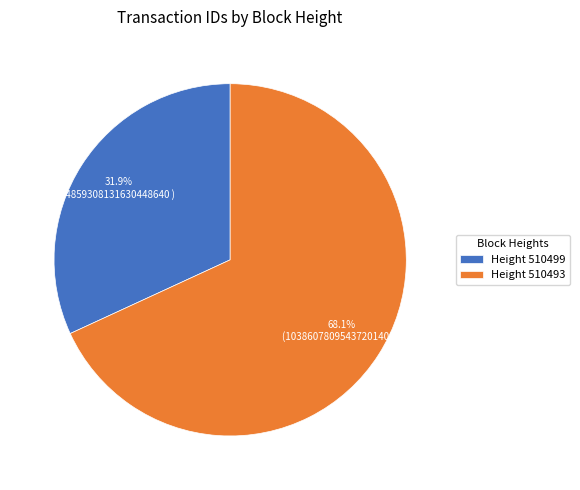

Approximately how many times larger is the value at Height 510493 compared to Height 510499?

2.1